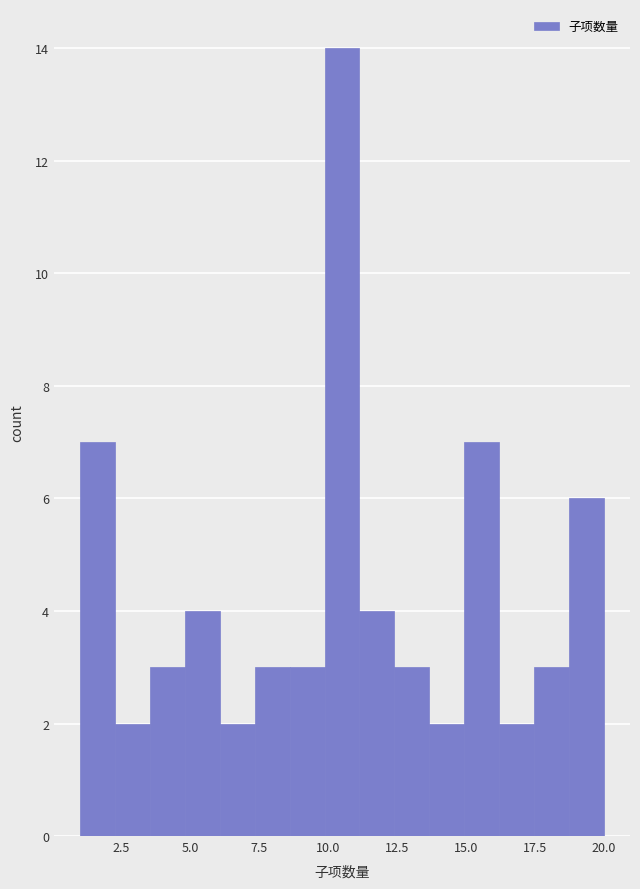

Read against the x-axis, roughly where is the centre of the tallest bar?

10.5